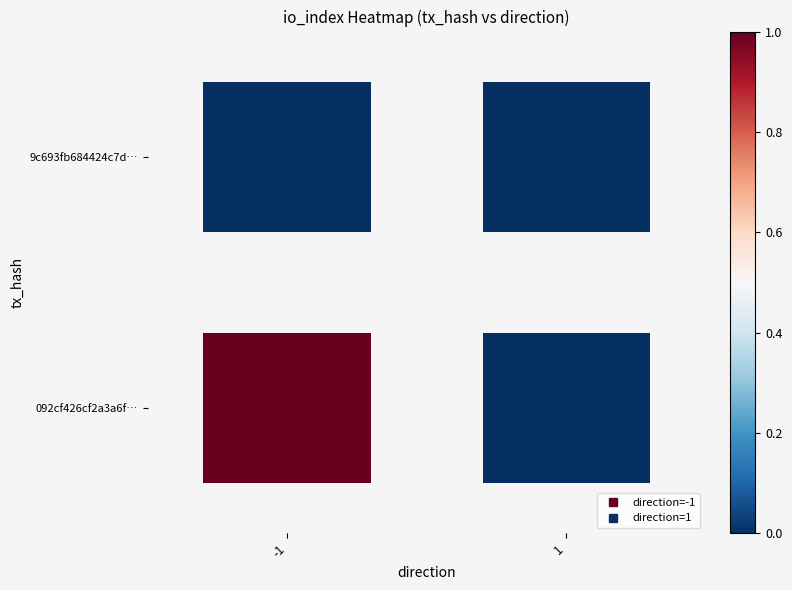

Is it true that 9c693fb684424c7d… equals 0 at 1?

True